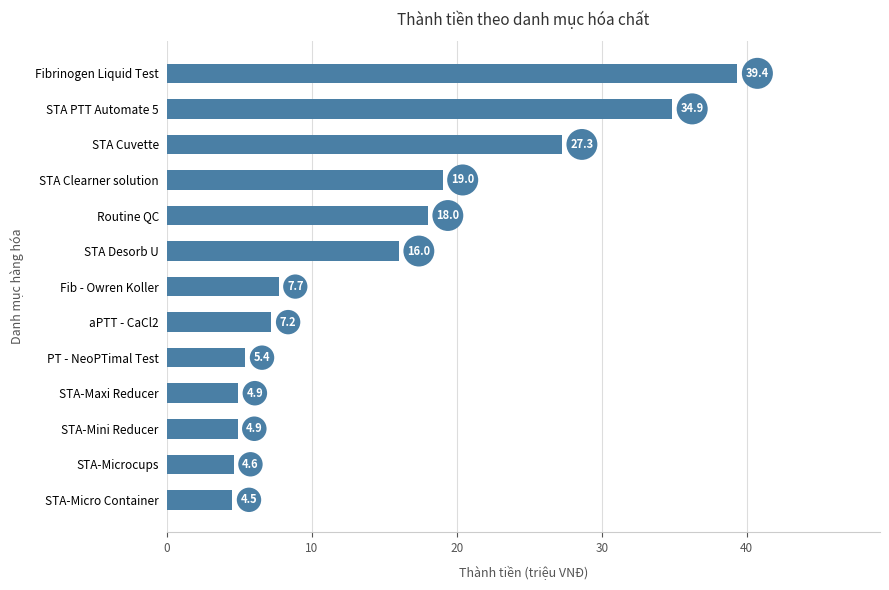

What is the maximum value shown in the chart?

39.4